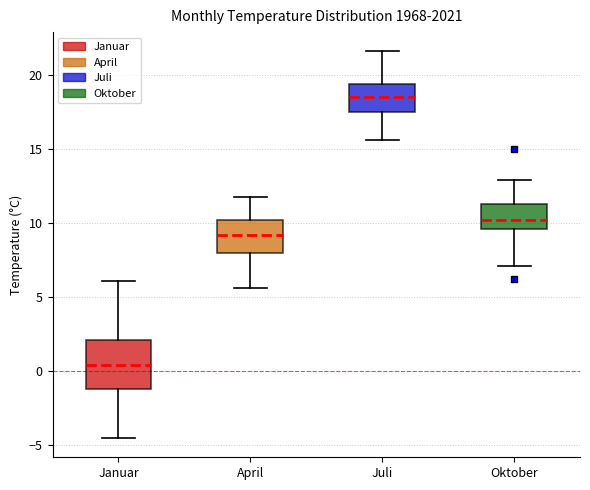

Where is the lower edge of the box for Juli on the y-axis? The values are not printed on the chart, so give them approximately, as read against the axis.

17.5